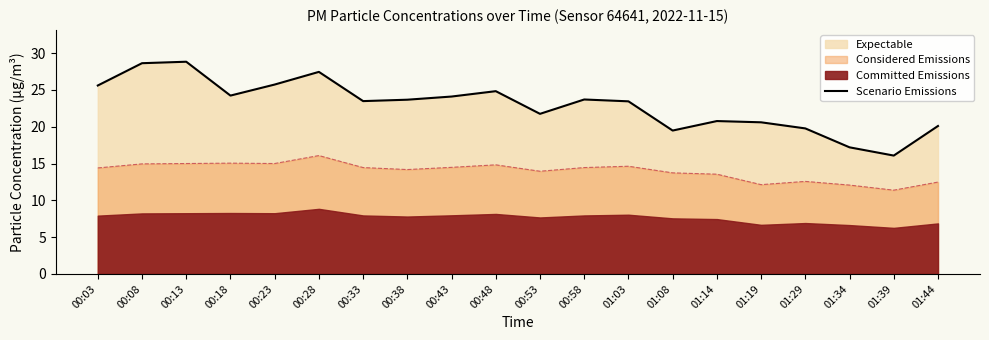

Does the chart have visible grid lines?

No